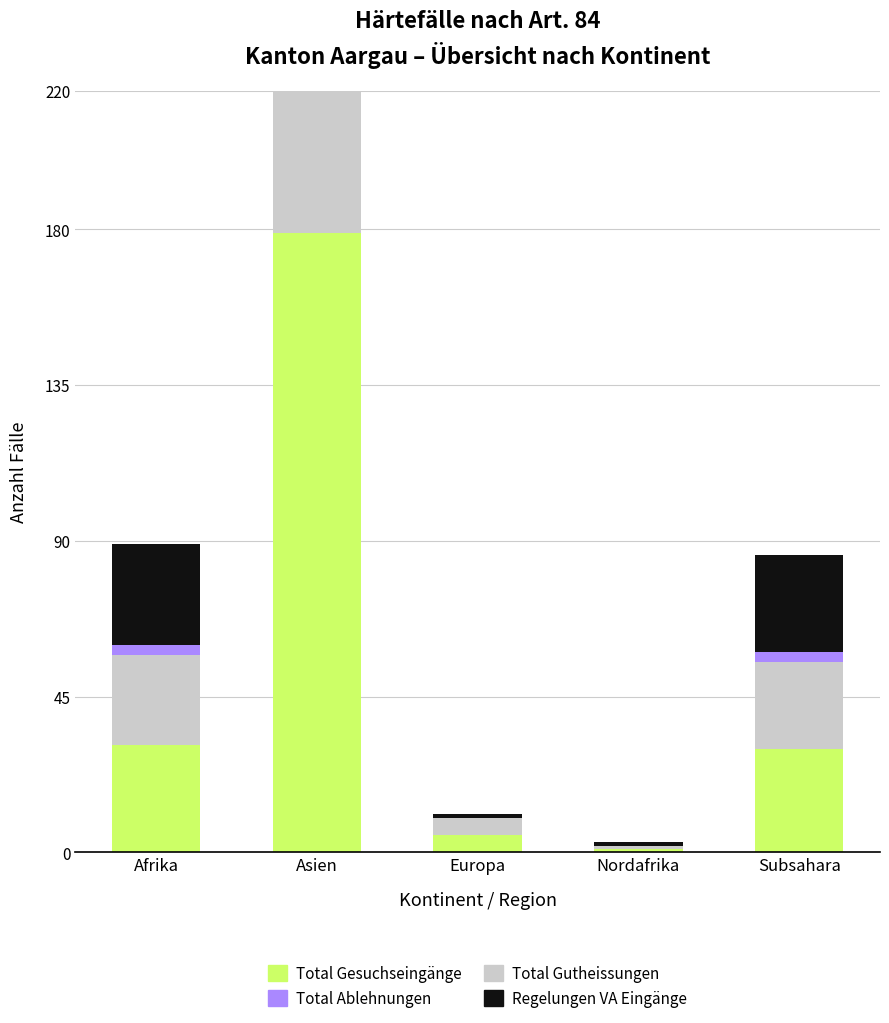

How many data points in Regelungen VA Eingänge are above 28?

2